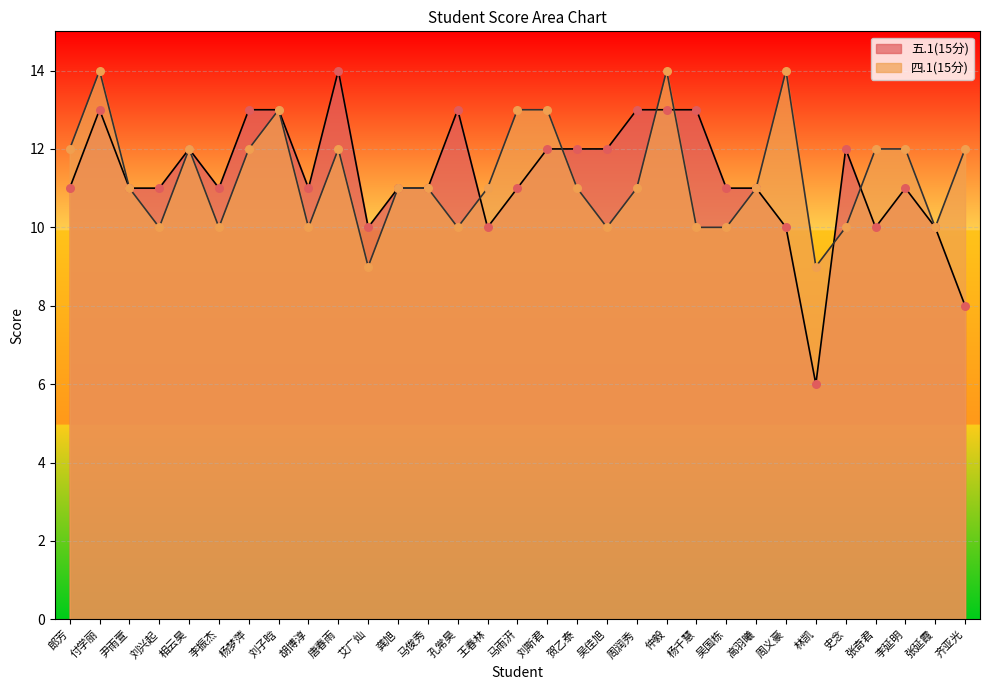

Which series contains the lowest Y value?

五.1(15分)